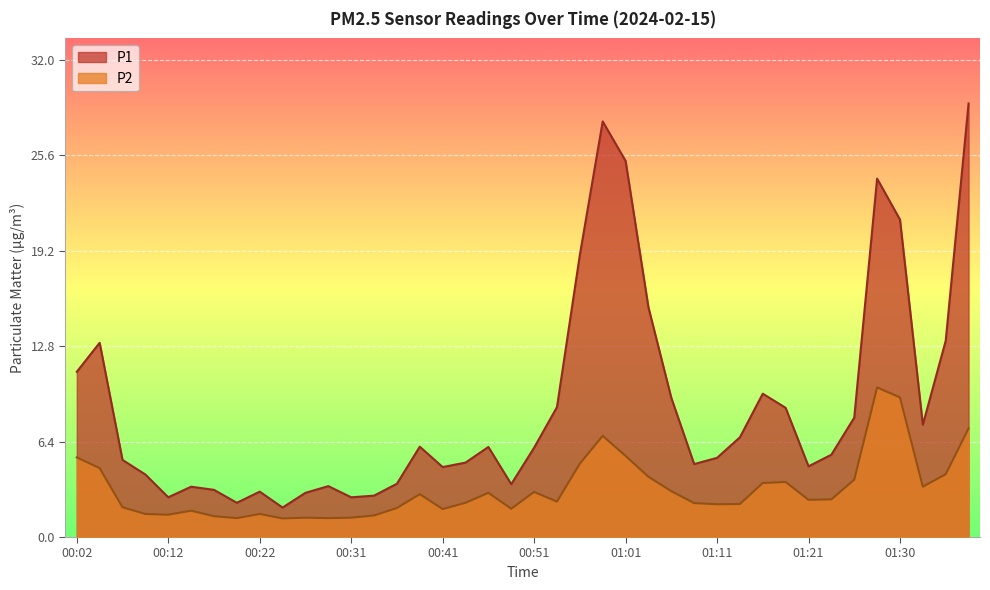

True or false: P2 and P1 intersect in this chart.

False